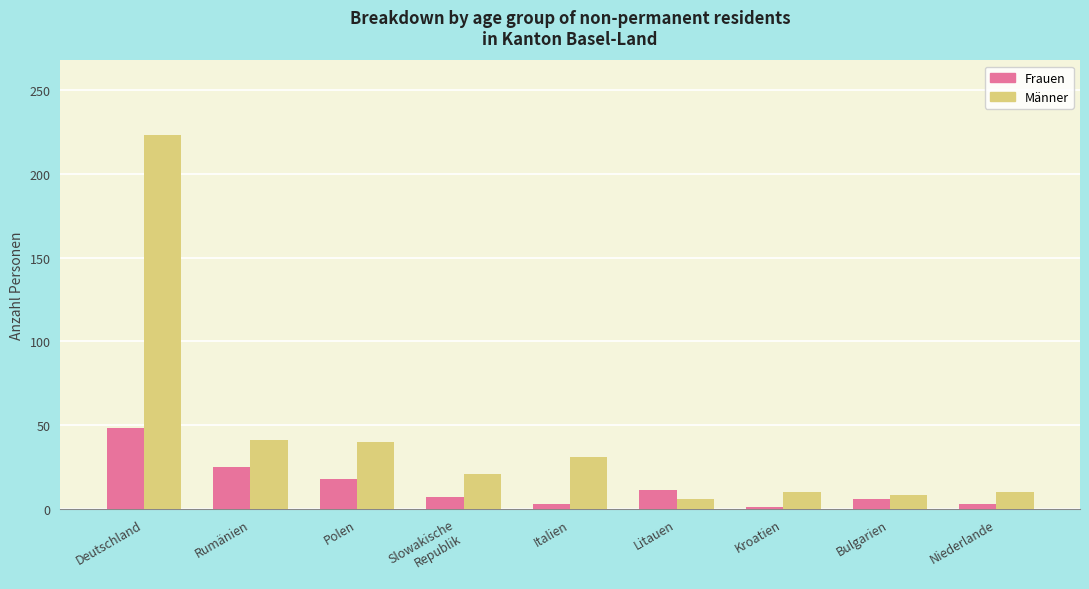

Does the chart contain stacked bars?

No